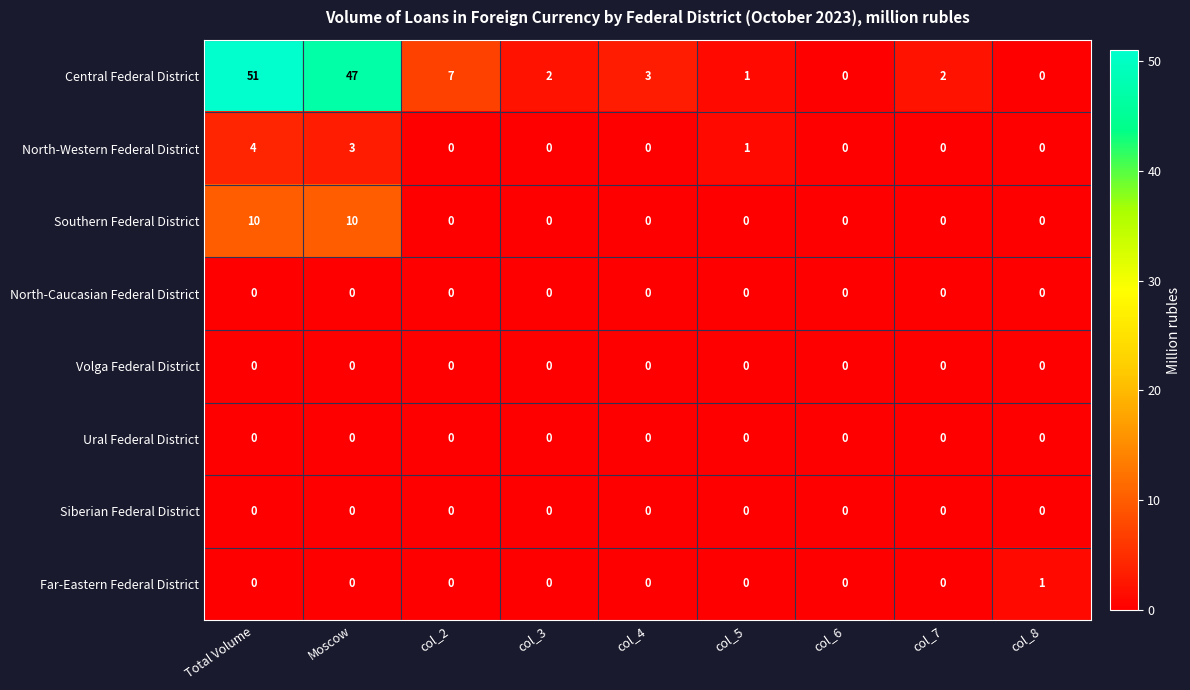

Is it true that Southern Federal District equals 0 at col_7?

True